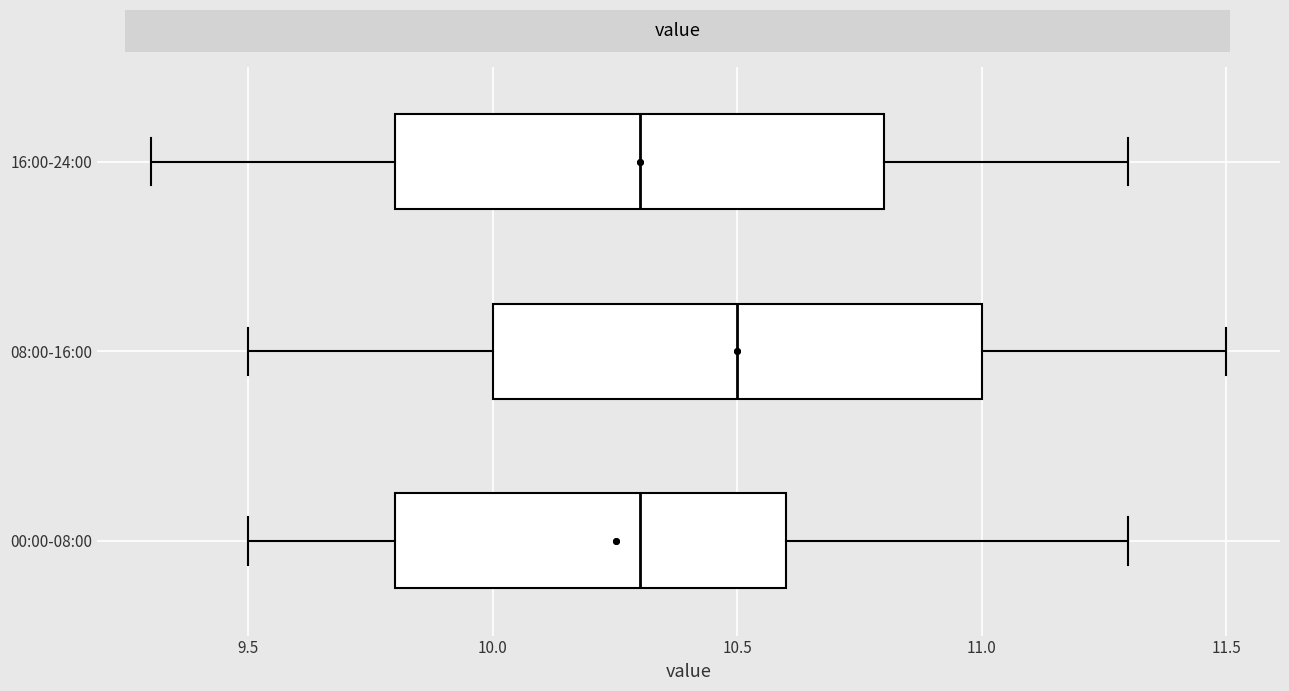

Reading bottom to top, transcribe this box plot: for each box, give where its median line is, the range the box spans, and where its two whiskers end, as read against the x-axis. The values are not printed on the chart, so give them approximately, as read against the axis.

00:00-08:00: median 10.3, box 9.8 to 10.6, whiskers 9.5 to 11.3
08:00-16:00: median 10.5, box 10.0 to 11.0, whiskers 9.5 to 11.5
16:00-24:00: median 10.3, box 9.8 to 10.8, whiskers 9.3 to 11.3